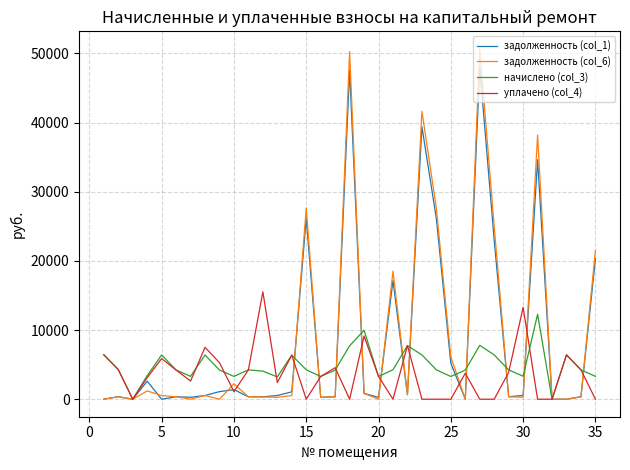

What is the maximum value for задолженность (col_6)?

50657.0